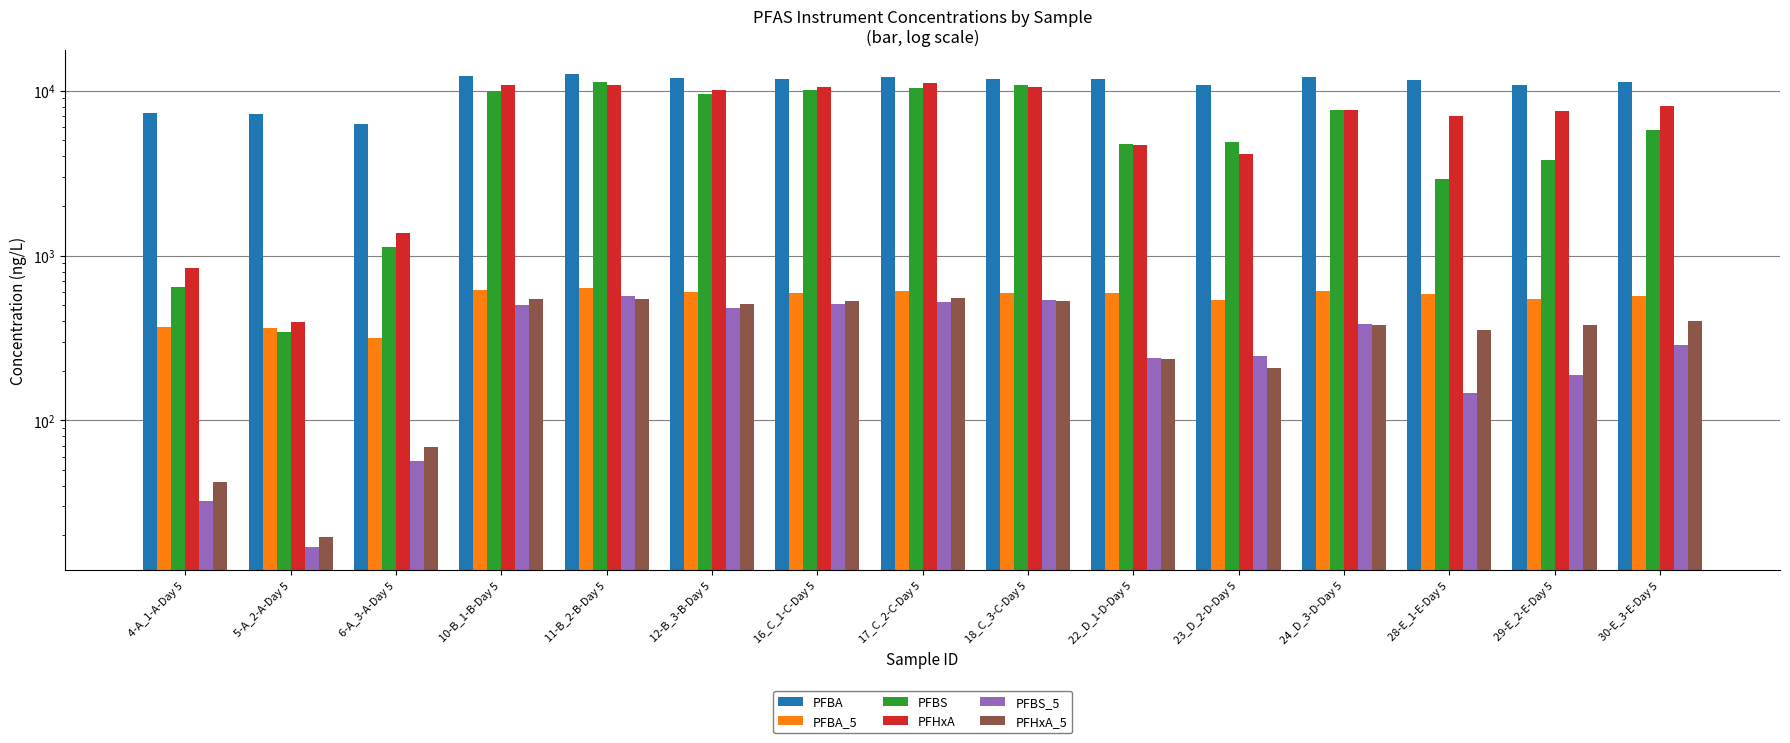

What is the minimum value for PFBA?

6315.2